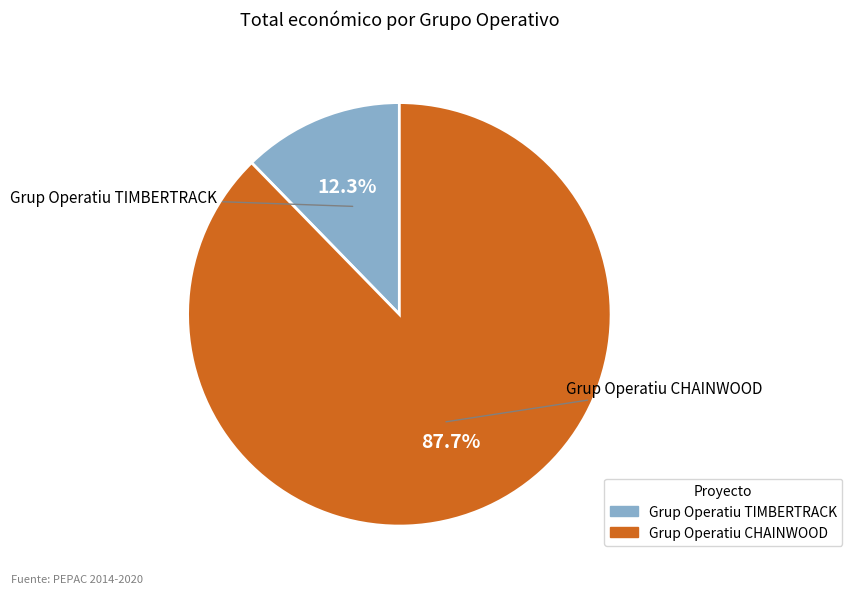

Is it true that Grup Operatiu CHAINWOOD is 88% of the pie?

True